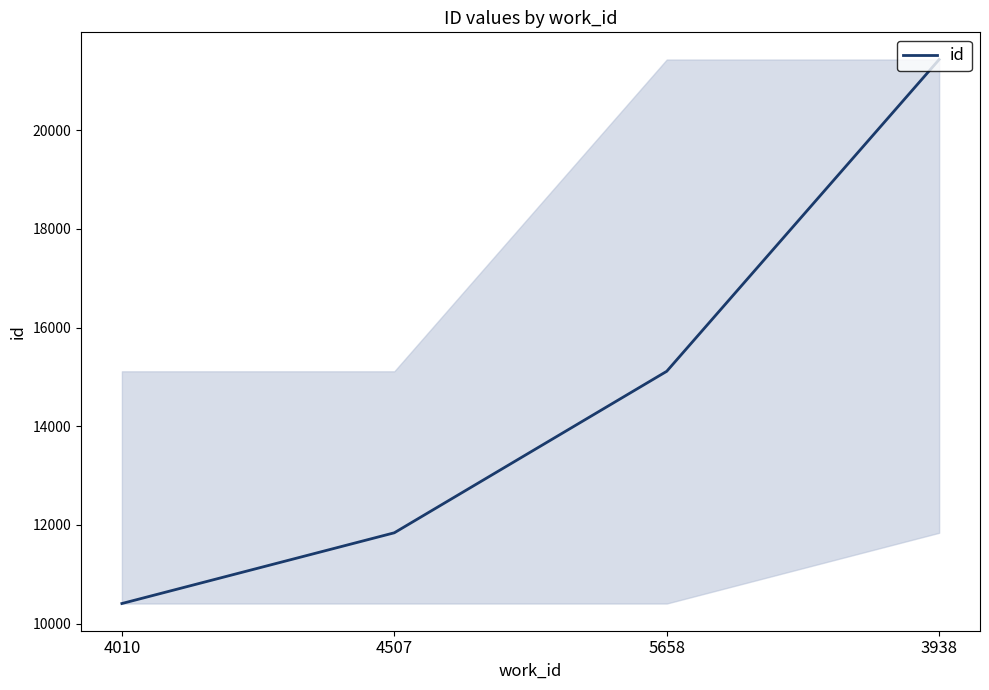

List the labels in order of value, largest first.

3938, 5658, 4507, 4010